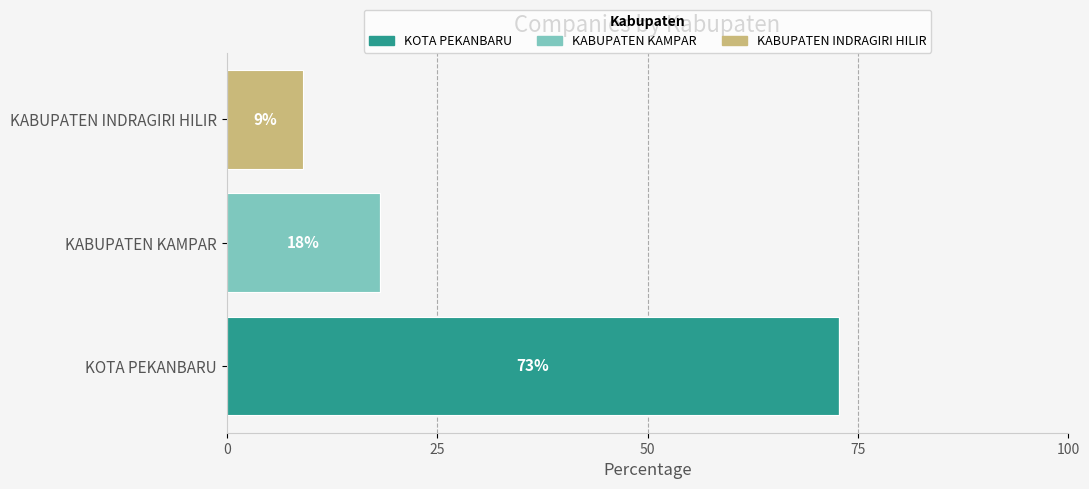

At which label does KOTA PEKANBARU reach its peak?

KOTA PEKANBARU